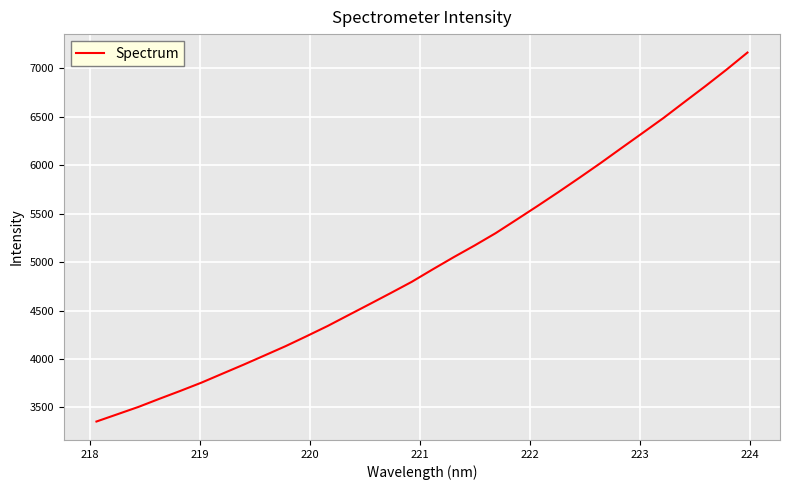

What is the difference between the maximum and minimum values?

3806.2